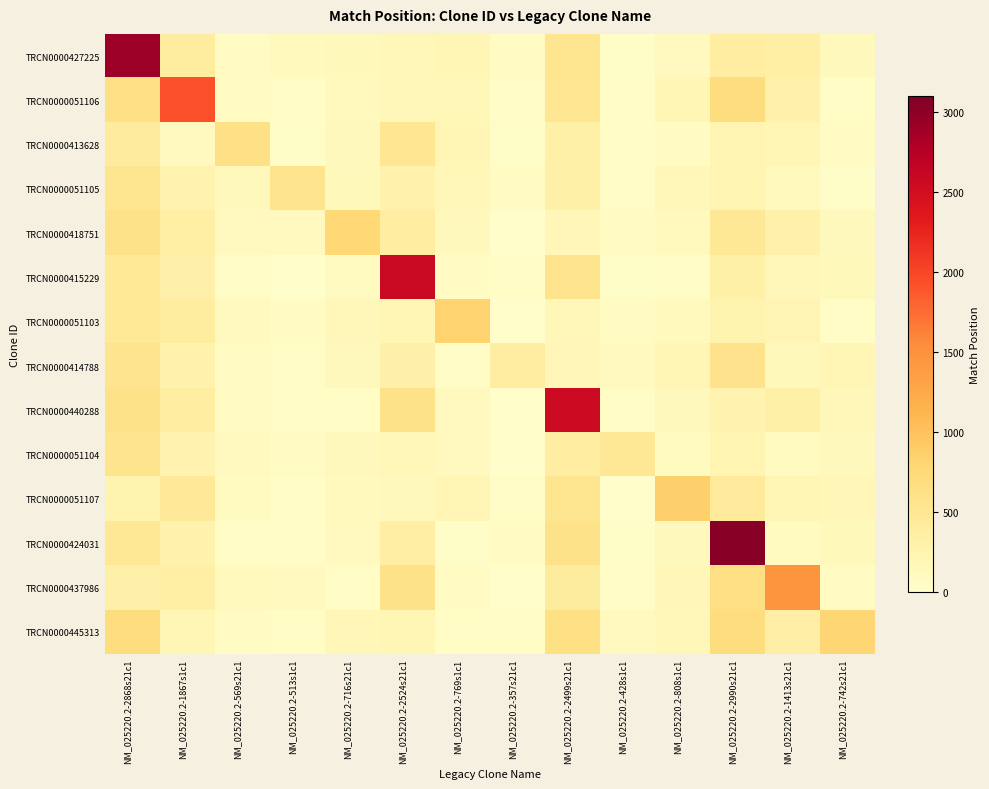

How many series are shown in this chart?

14